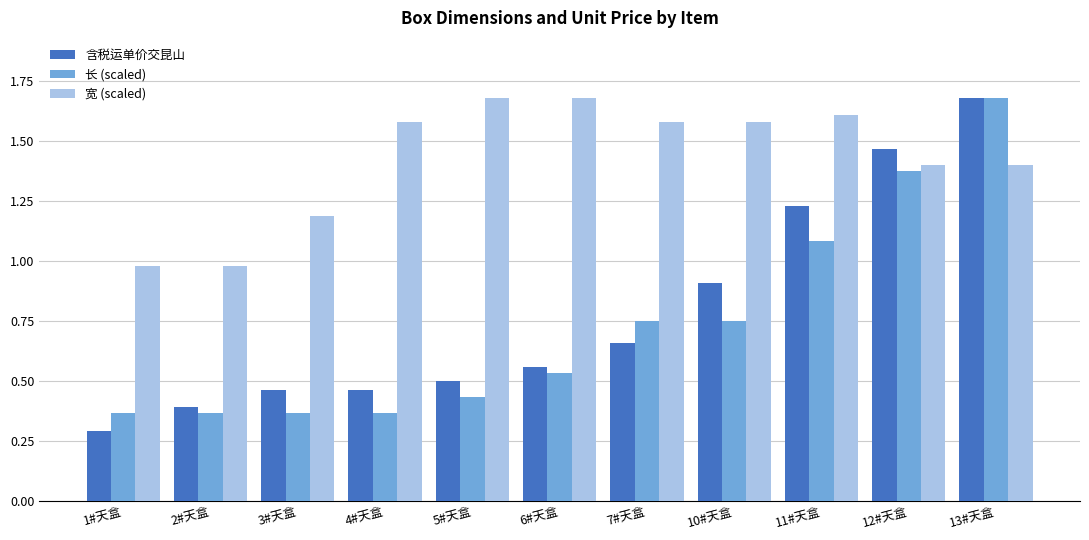

How many bars are there in each group?

3